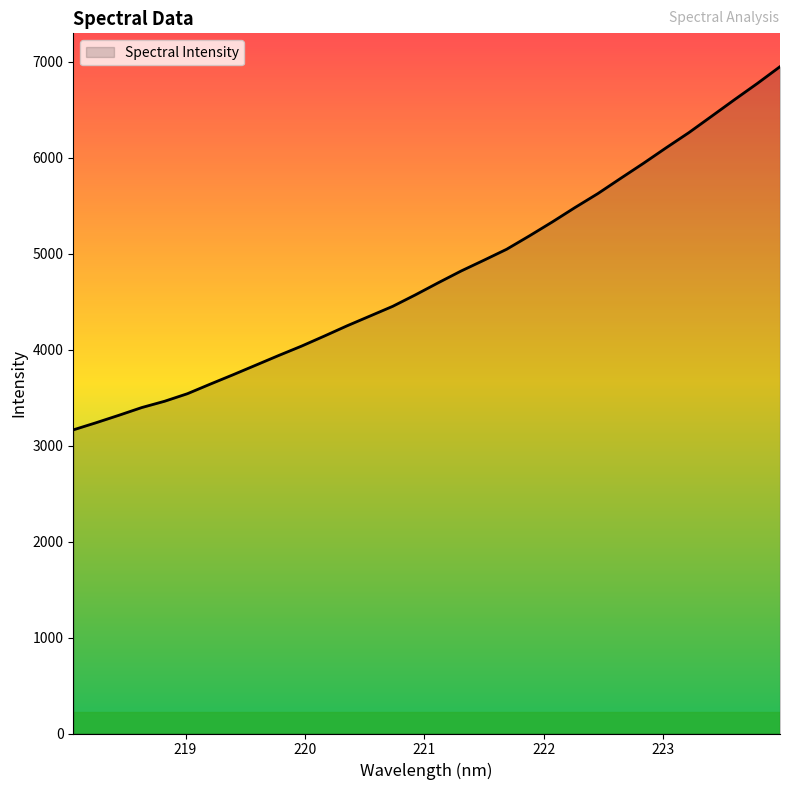

What is the smallest value displayed?

3165.1